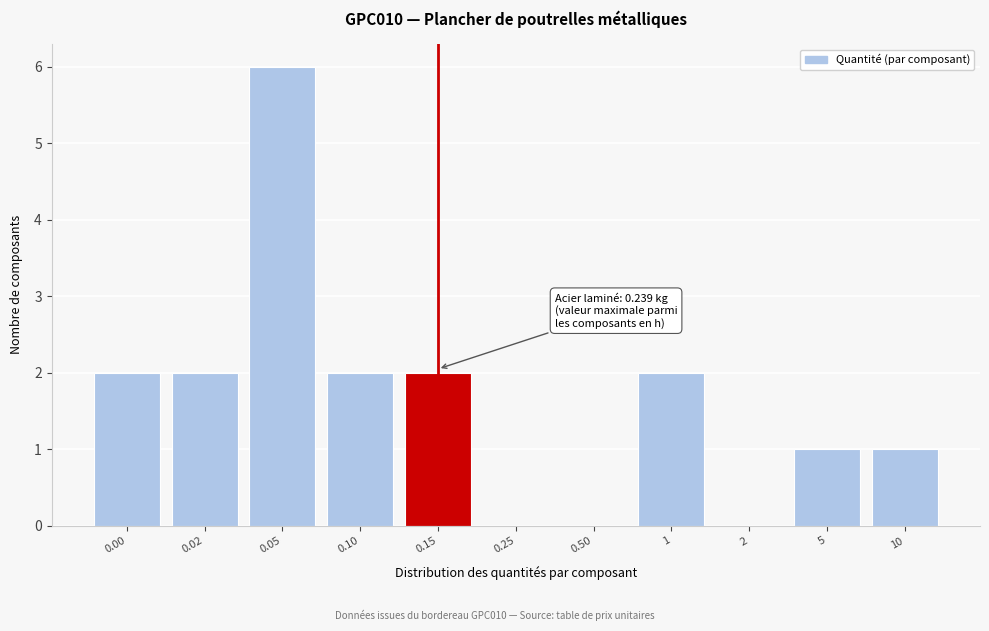

Reading left to right, what are all the values shown in this chart?

0.00=2	0.02=2	0.05=6	0.10=2	0.15=2	0.25=0	0.50=0	1=2	2=0	5=1	10=1